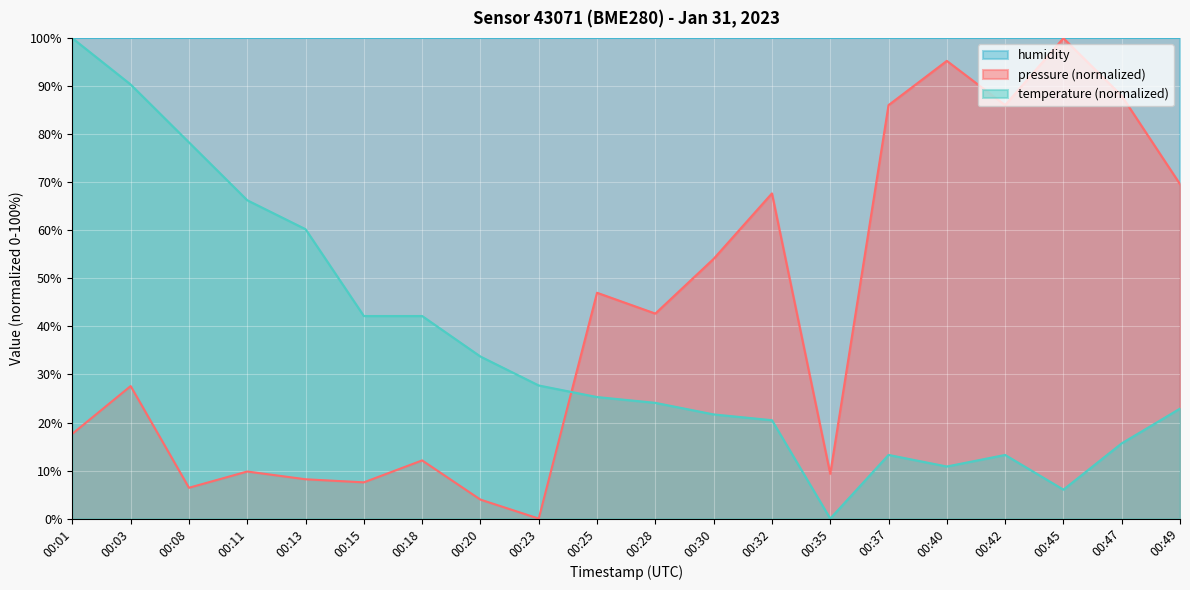

How many lines are shown in the chart?

3